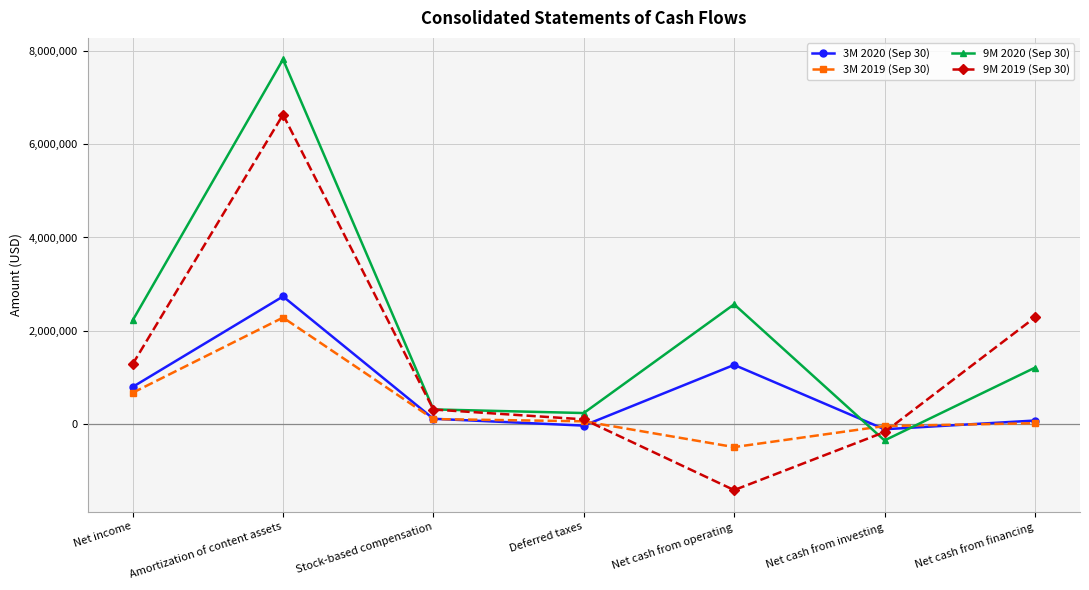

What are all the series names shown in the legend?

3M 2020 (Sep 30), 3M 2019 (Sep 30), 9M 2020 (Sep 30), 9M 2019 (Sep 30)